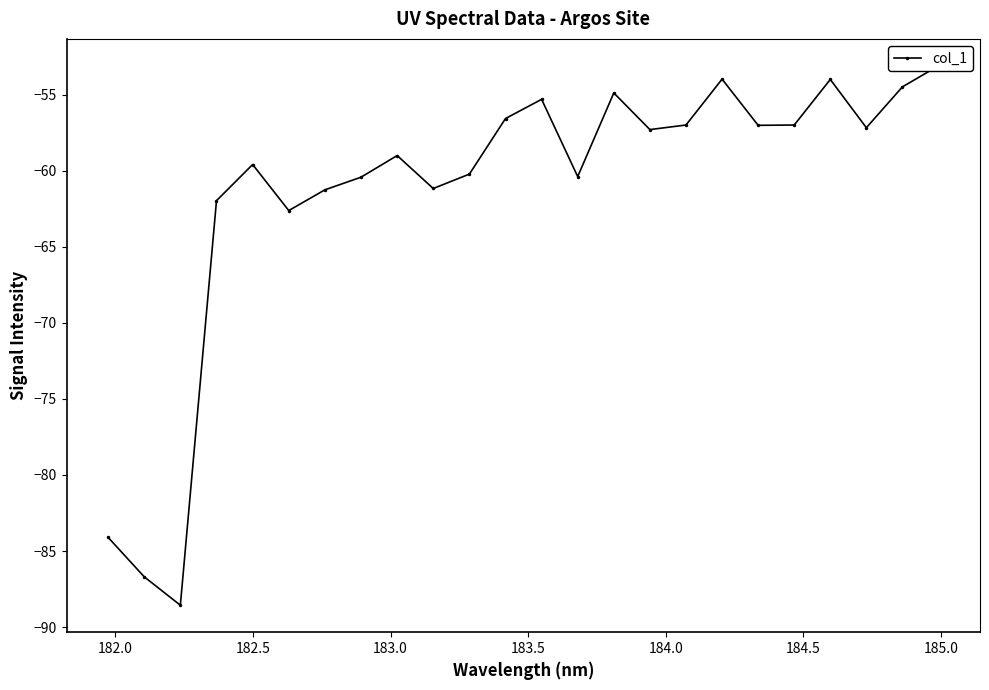

What is the minimum value shown in the chart?

-88.6